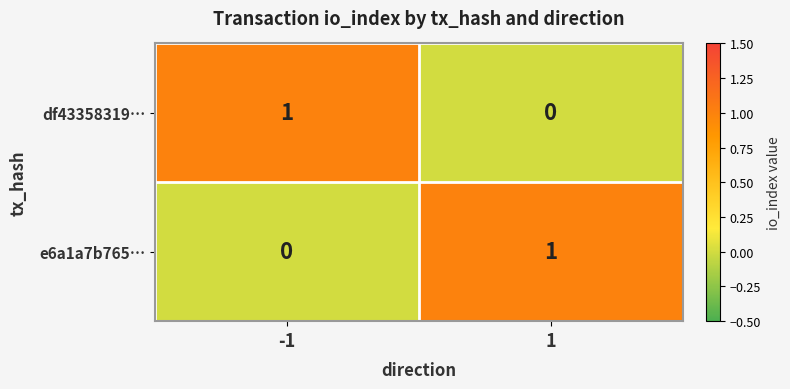

Is the value of e6a1a7b765… at -1 greater than the value of df43358319… at -1?

No